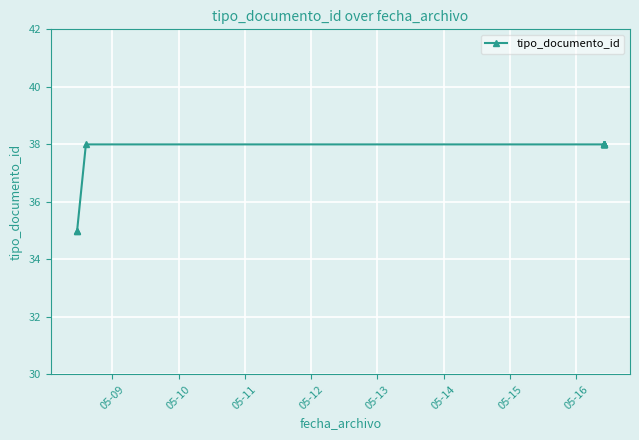

What is the smallest value displayed?

35